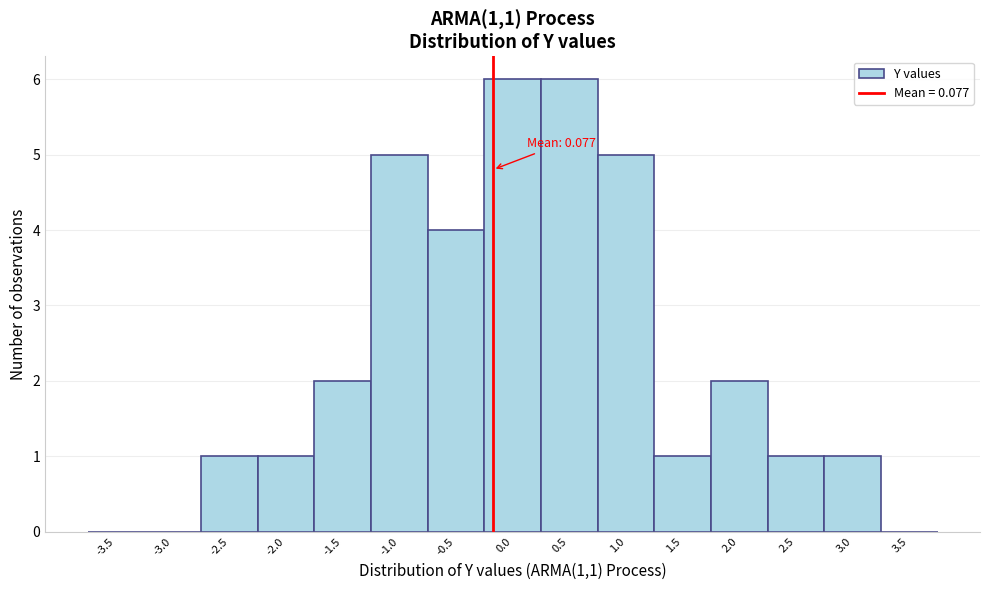

Reading left to right, list all the values displayed in this chart.

-3.5=0	-3.0=0	-2.5=1	-2.0=1	-1.5=2	-1.0=5	-0.5=4	0.0=6	0.5=6	1.0=5	1.5=1	2.0=2	2.5=1	3.0=1	3.5=0